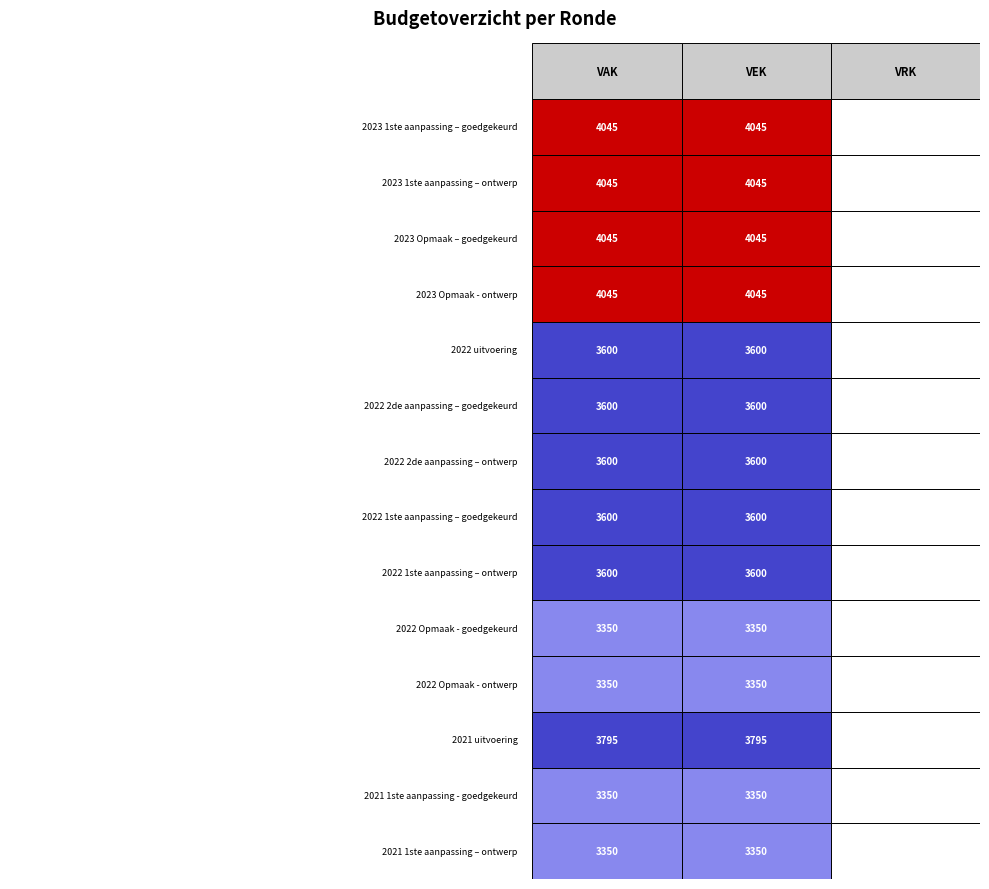

Reading left to right, list all the values displayed in this chart.

2023 1ste aanpassing – goedgekeurd: 0=4045	1=4045	2=0
2023 1ste aanpassing – ontwerp: 0=4045	1=4045	2=0
2023 Opmaak – goedgekeurd: 0=4045	1=4045	2=0
2023 Opmaak - ontwerp: 0=4045	1=4045	2=0
2022 uitvoering: 0=3600	1=3600	2=0
2022 2de aanpassing – goedgekeurd: 0=3600	1=3600	2=0
2022 2de aanpassing – ontwerp: 0=3600	1=3600	2=0
2022 1ste aanpassing – goedgekeurd: 0=3600	1=3600	2=0
2022 1ste aanpassing – ontwerp: 0=3600	1=3600	2=0
2022 Opmaak - goedgekeurd: 0=3350	1=3350	2=0
2022 Opmaak - ontwerp: 0=3350	1=3350	2=0
2021 uitvoering: 0=3795	1=3795	2=0
2021 1ste aanpassing - goedgekeurd: 0=3350	1=3350	2=0
2021 1ste aanpassing – ontwerp: 0=3350	1=3350	2=0